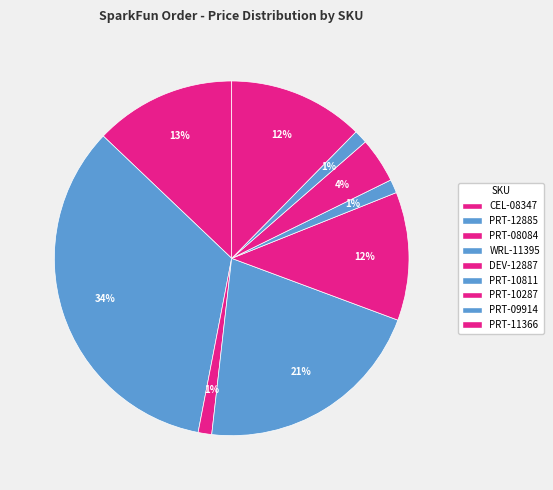

The WRL-11395 slice represents 21% of the pie. True or false?

True